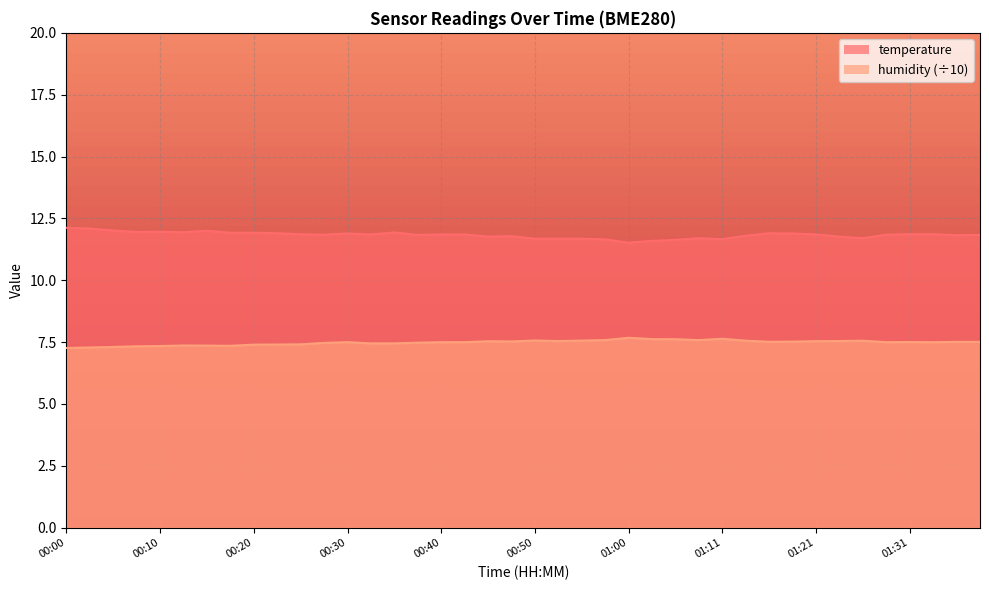

At which category is the sum across all series the highest?

01:16